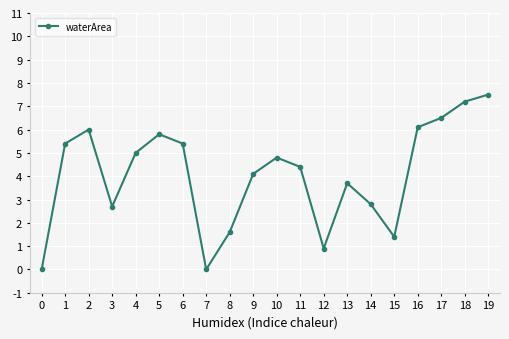

How many values are below 4?

8